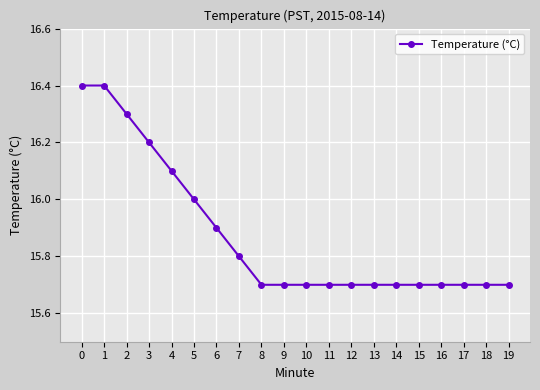

Is it true that the value at 10 is 4.0?

False